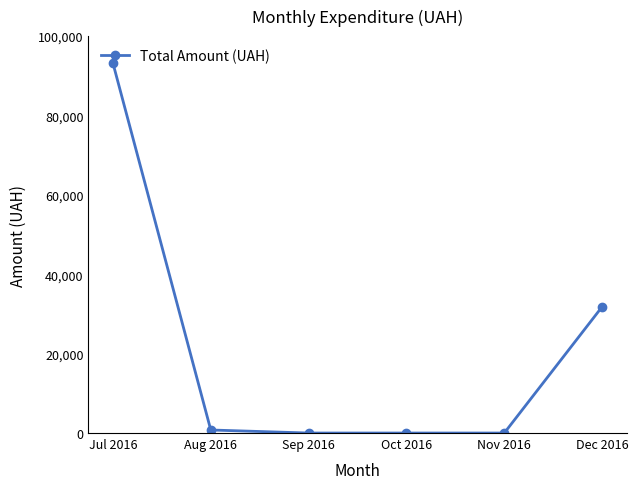

Is it true that the value at Dec 2016 is 21384.1?

False